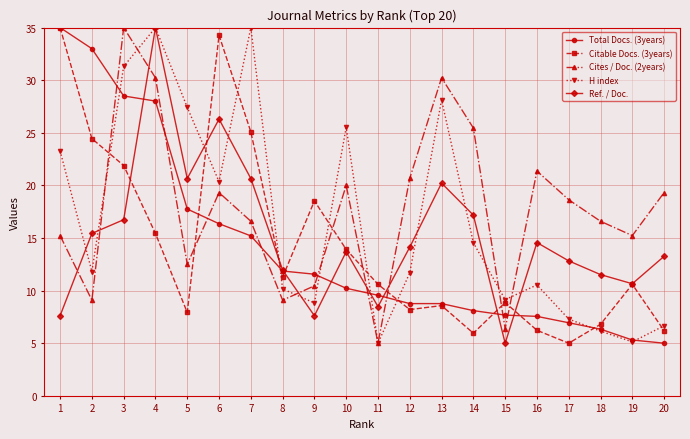

How many values in the Cites / Doc. (2years) series are below 18?

10